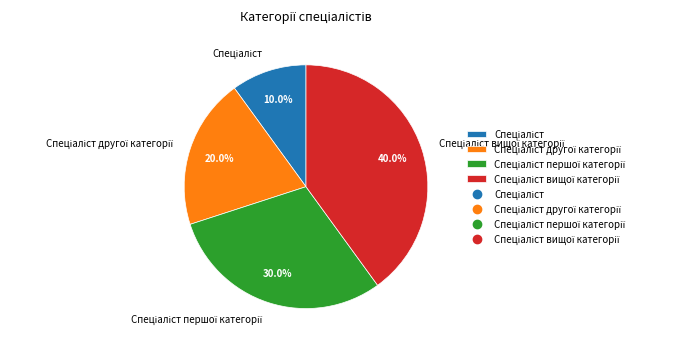

Is there a majority slice in this chart?

No